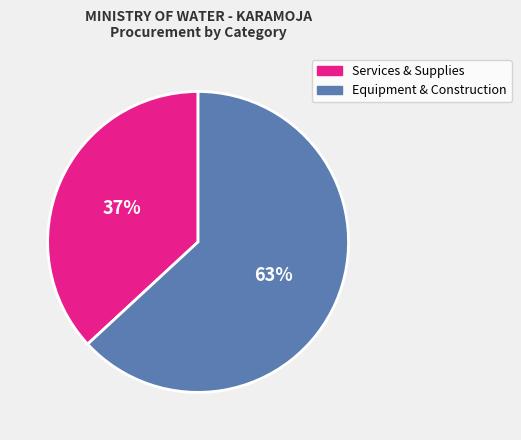

To the nearest percent, what is the difference between the largest and smallest slice percentages?

26%